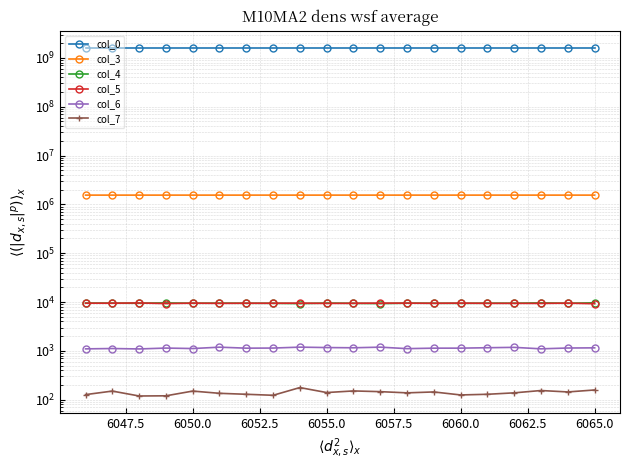

How many values in the col_3 series exceed 1547079?

9